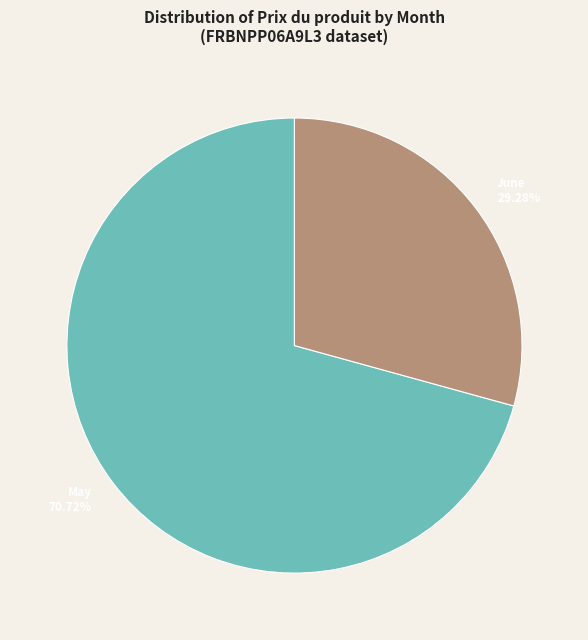

Combined, do June 29.28% and May 70.72% account for over 50%?

Yes